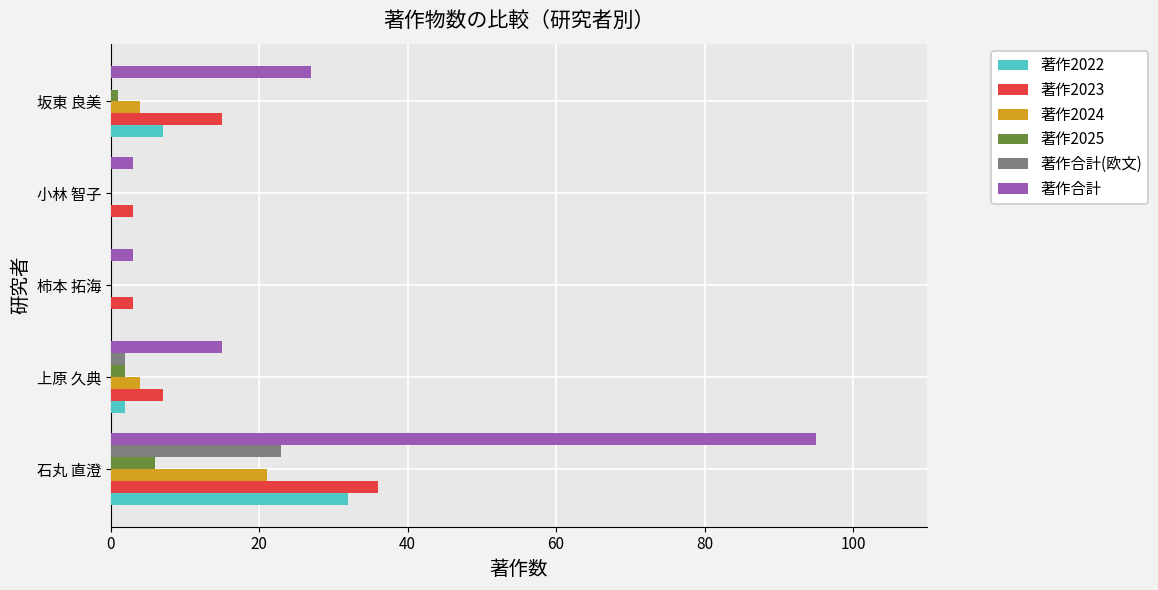

How many distinct data groups are displayed?

6